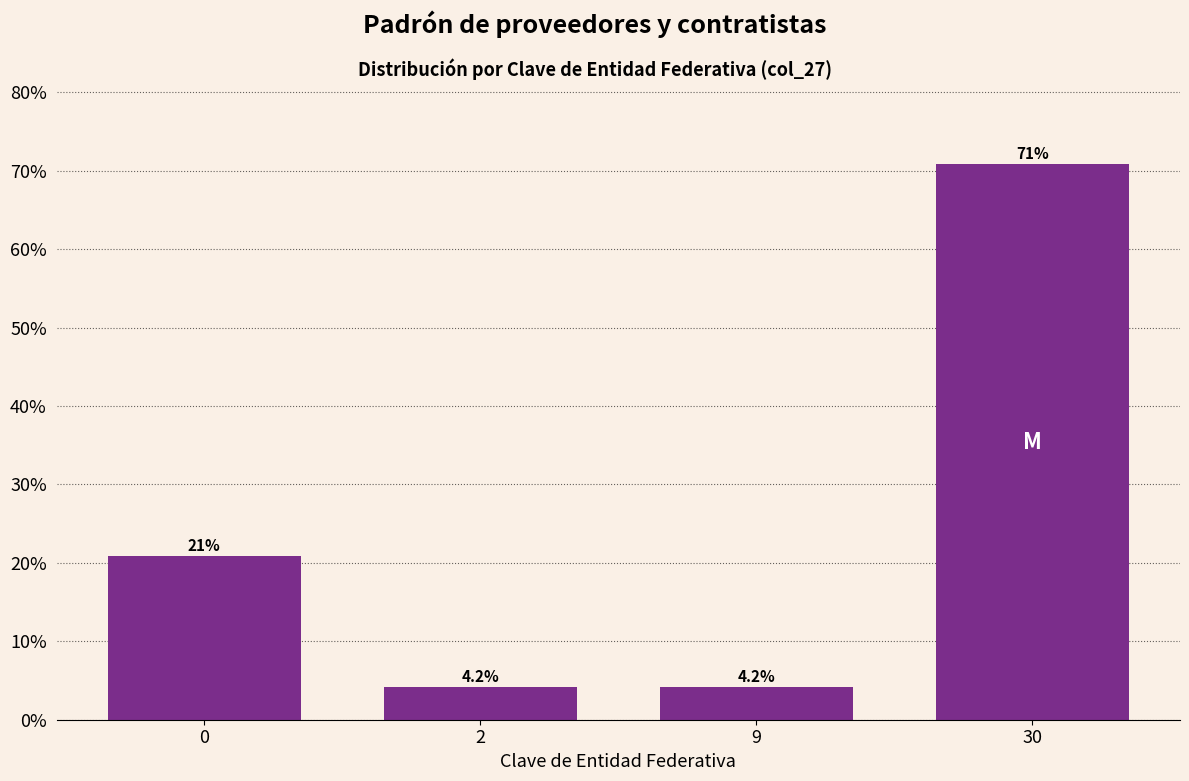

Reading right to left, transcribe all the data shown in this chart.

70.8	4.2	4.2	20.8